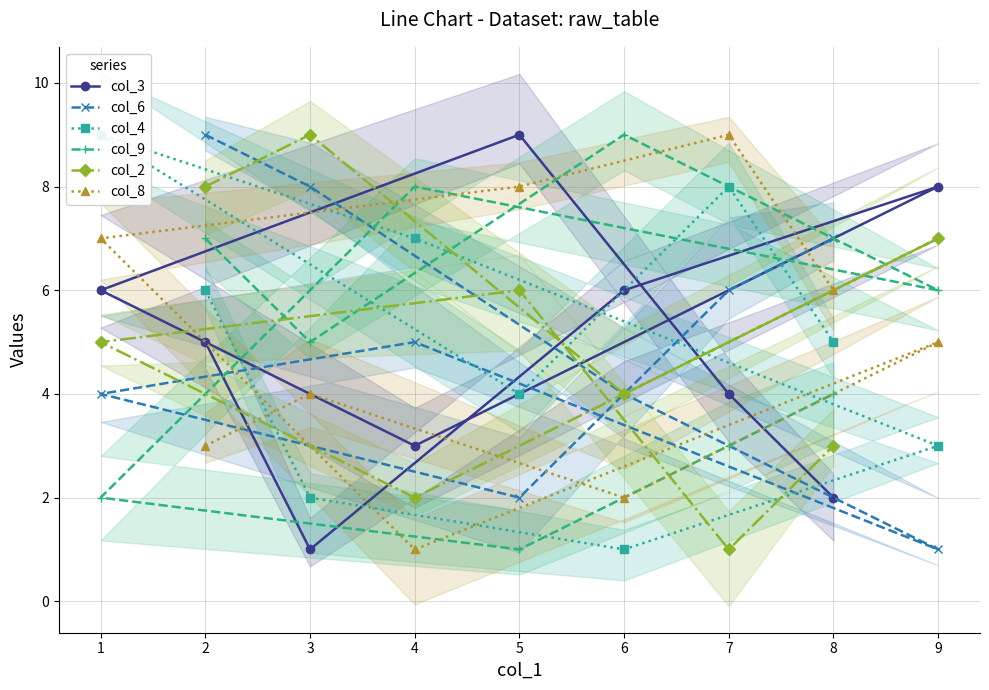

What is the difference between the highest and lowest values at 1?

8